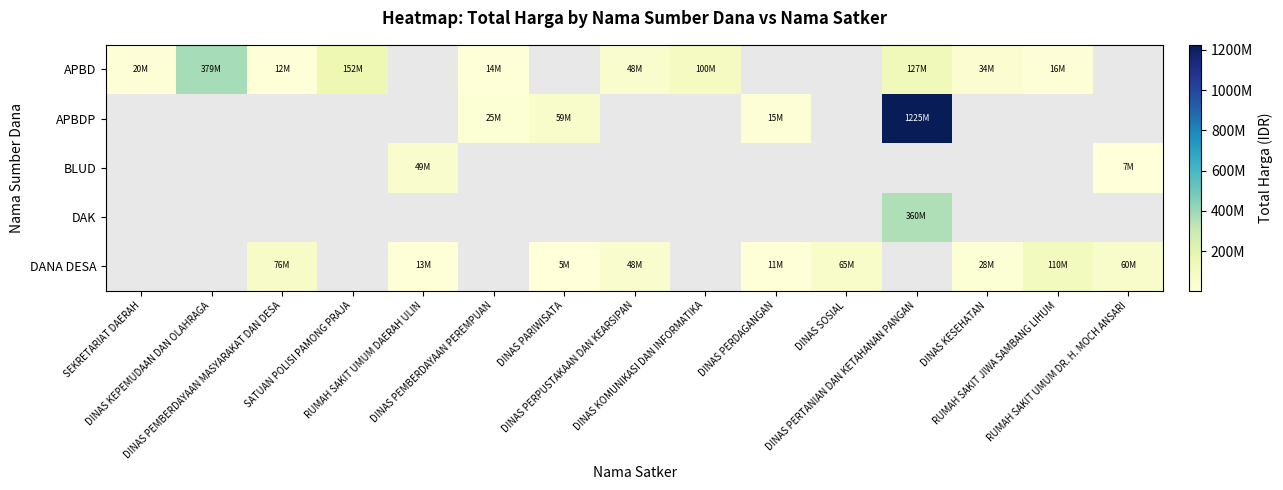

At which label does DANA DESA first exceed 5093000?

DINAS PEMBERDAYAAN MASYARAKAT DAN DESA